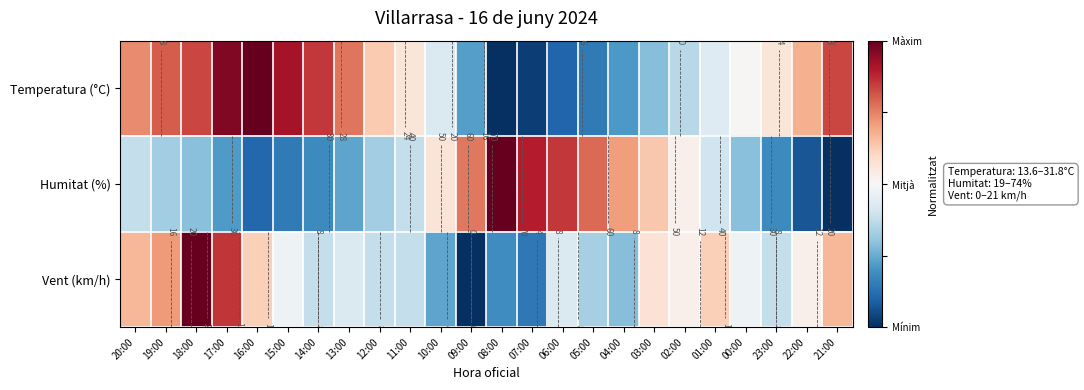

Read the Temperatura (°C) value at 14:00.

0.7